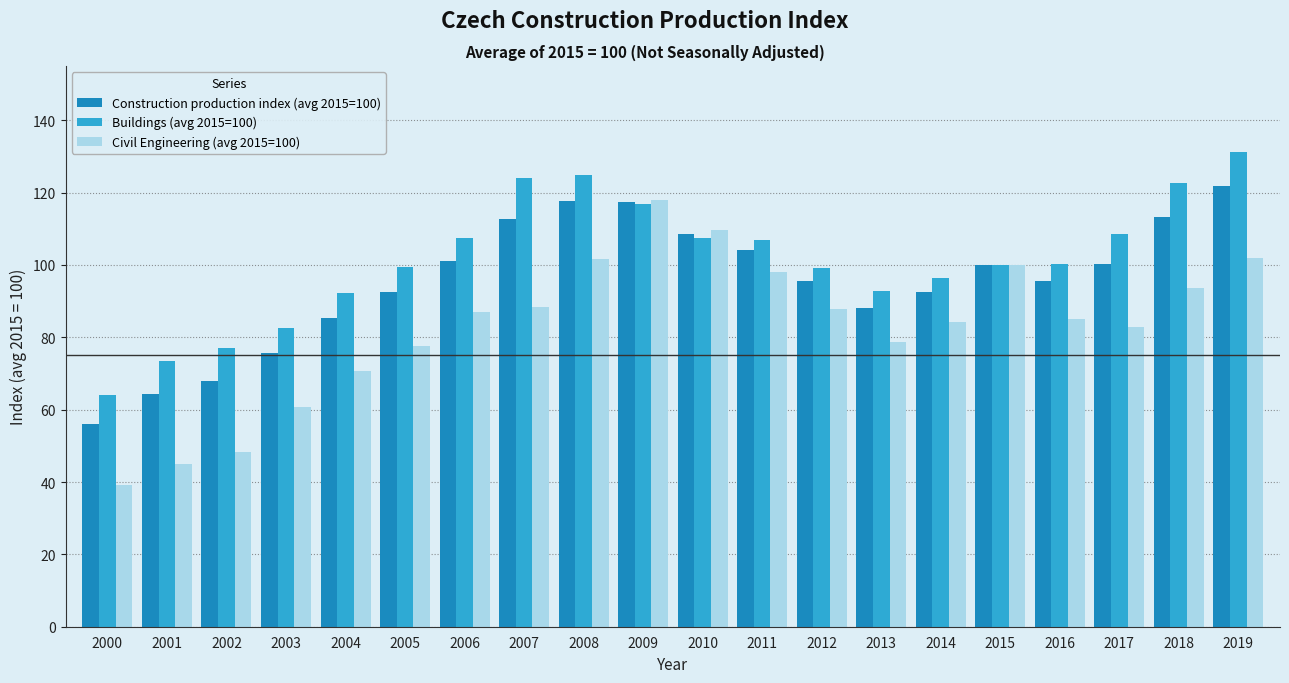

How many values in the Civil Engineering (avg 2015=100) series exceed 86?

10